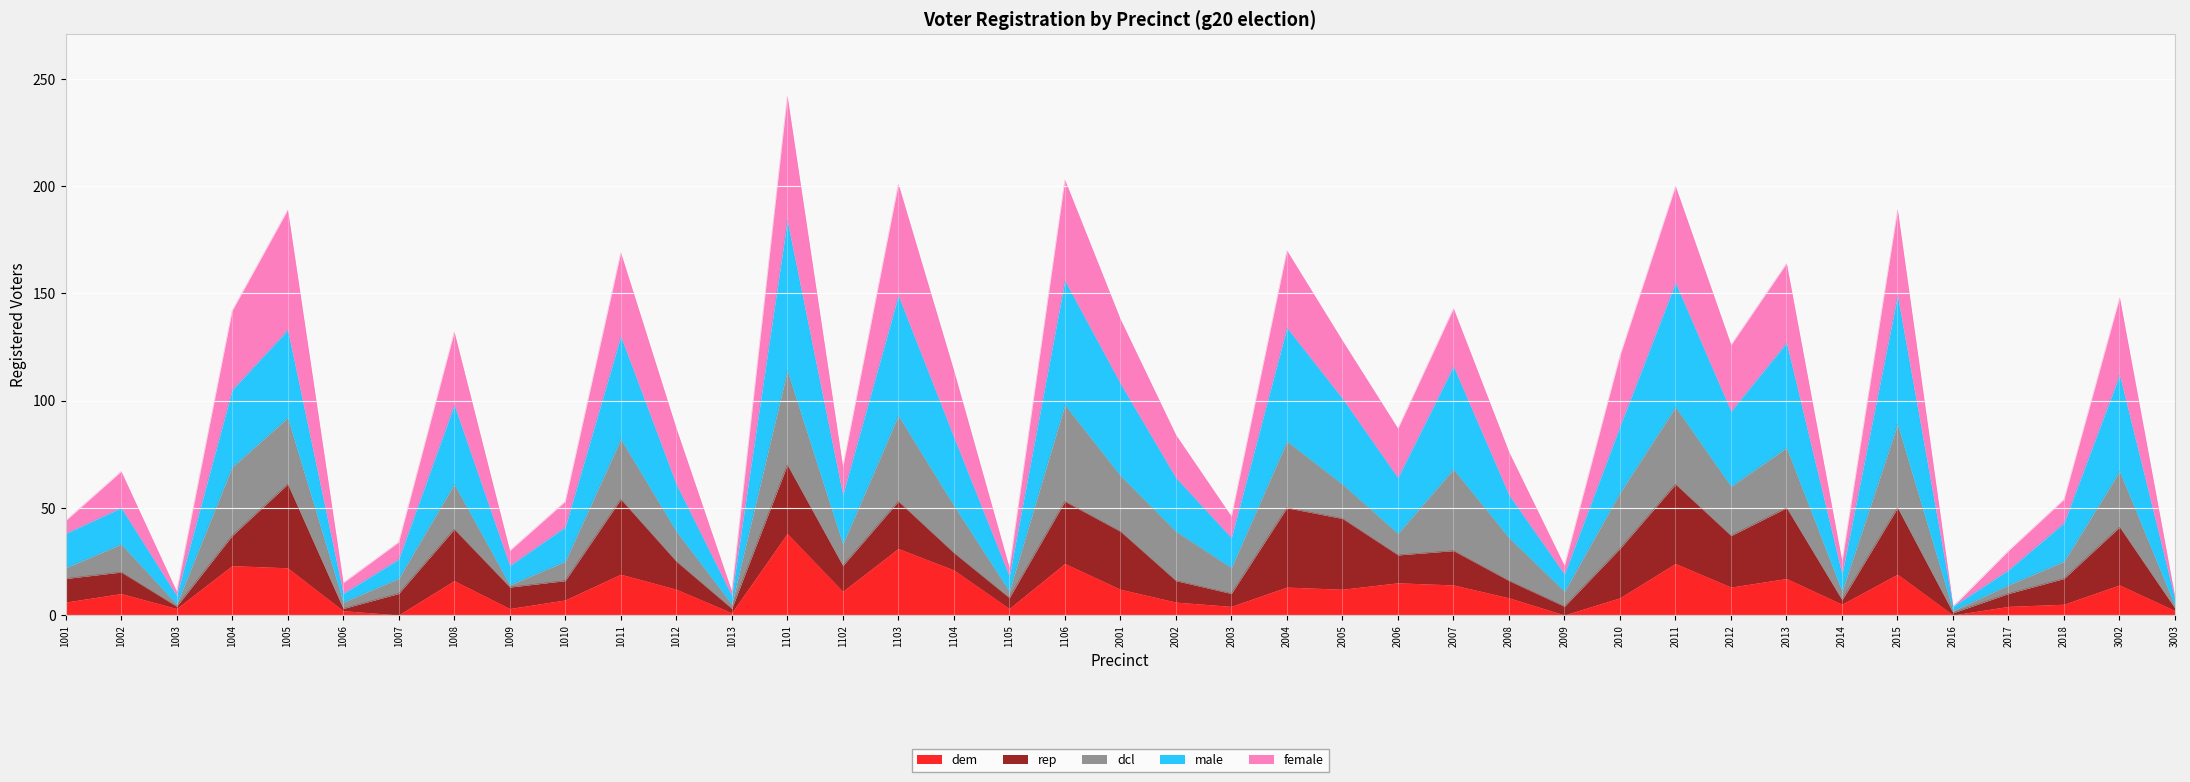

How many lines are shown in the chart?

5